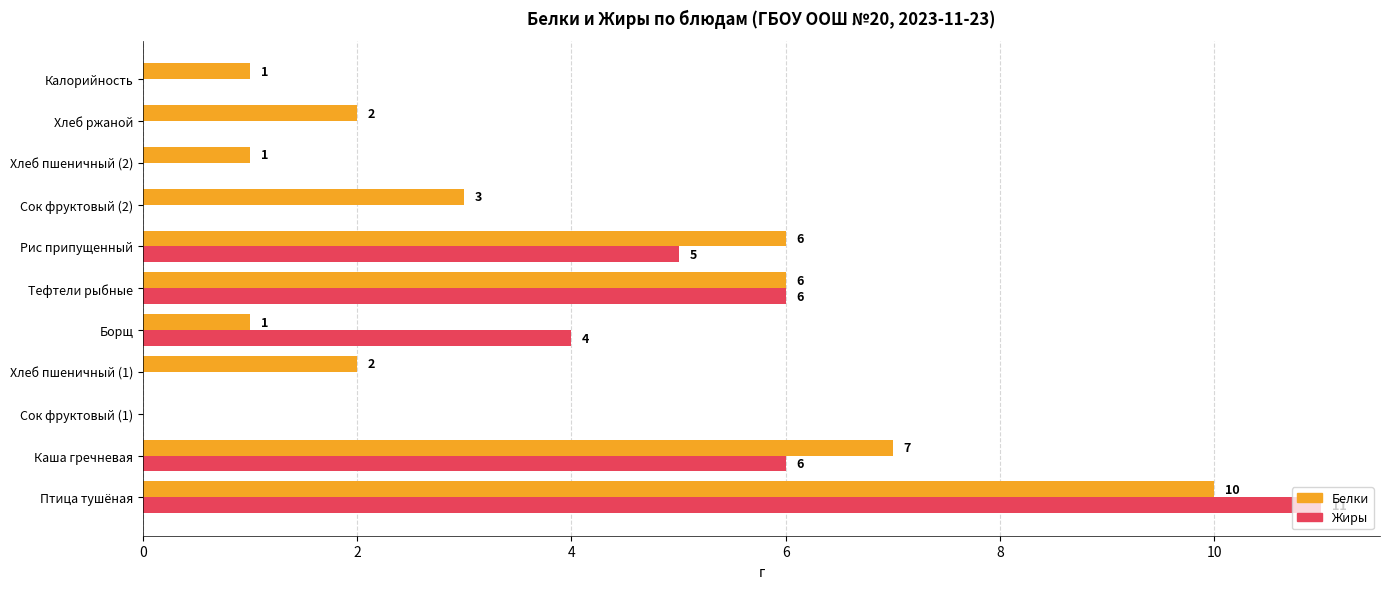

Read the Белки value at Сок фруктовый (2).

3